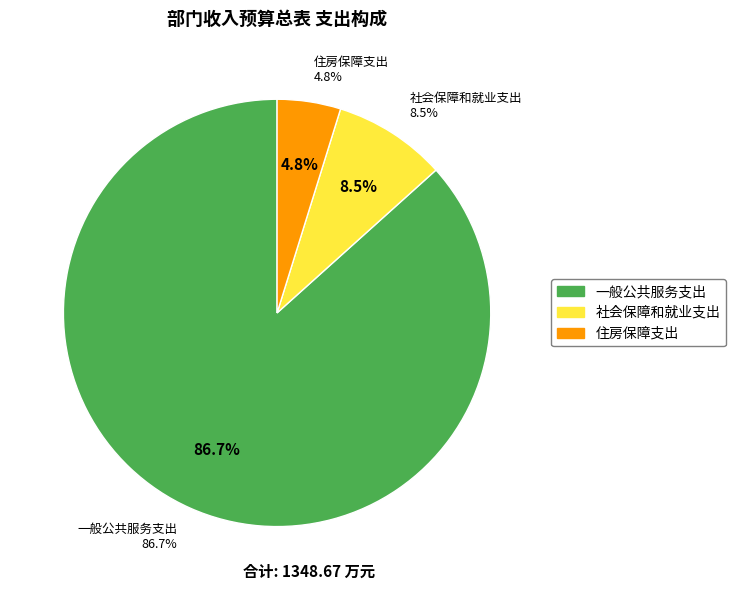

Rank the categories by value from lowest to highest.

住房保障支出, 社会保障和就业支出, 一般公共服务支出